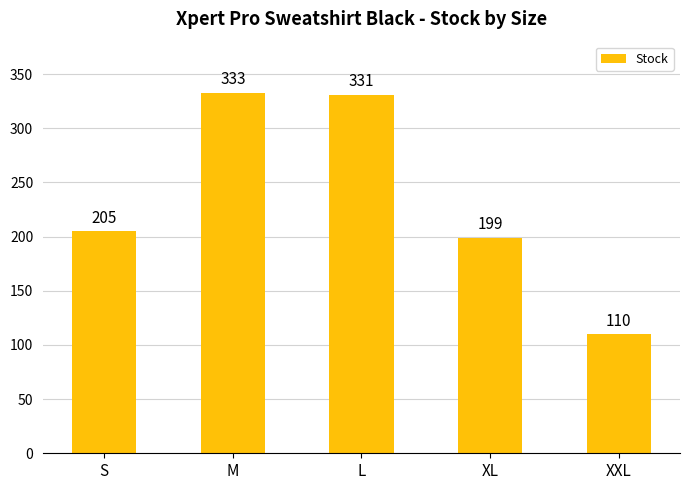

What position from the right is L?

3